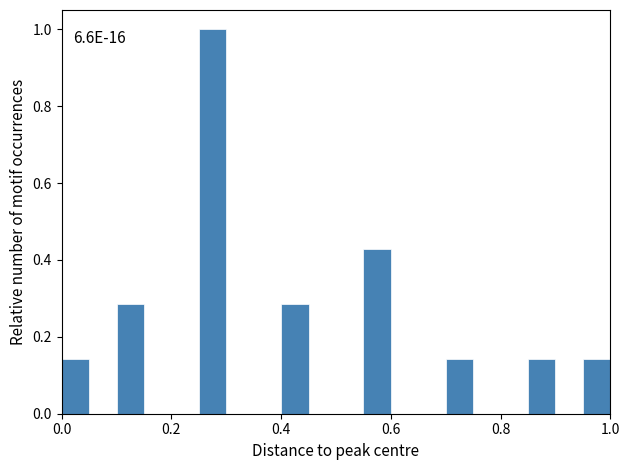

Read against the x-axis, roughly where is the centre of the tallest bar?

0.28